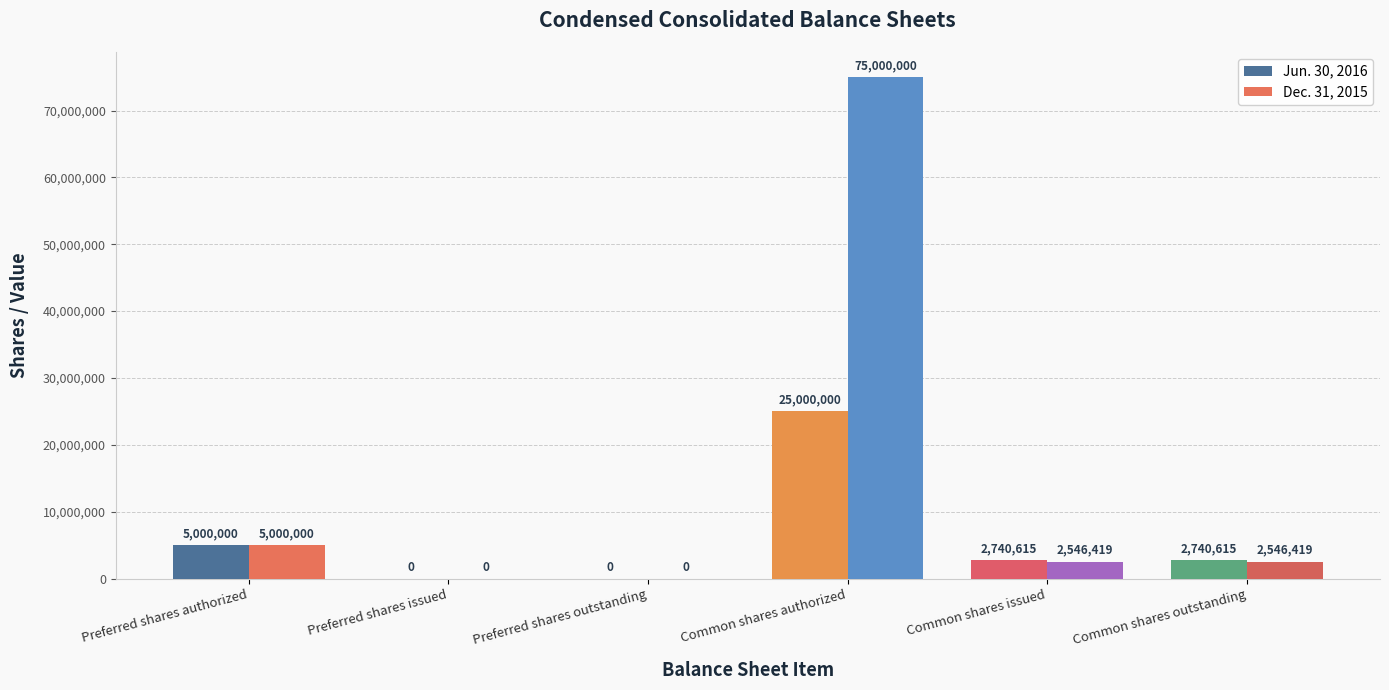

How many positive values does the Jun. 30, 2016 series have?

4